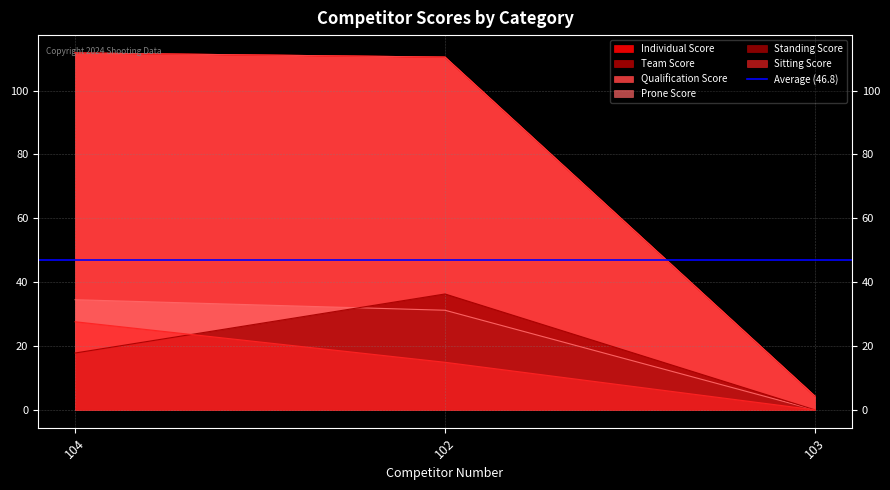

Reading left to right, transcribe all the data shown in this chart.

Individual Score: 104=111.8	102=110.5	103=4.3
Team Score: 104=111.8	102=110.5	103=4.3
Qualification Score: 104=111.8	102=110.5	103=4.3
Prone Score: 104=34.5	102=31.2	103=0.0
Standing Score: 104=17.8	102=36.3	103=0.0
Sitting Score: 104=27.6	102=14.9	103=0.0